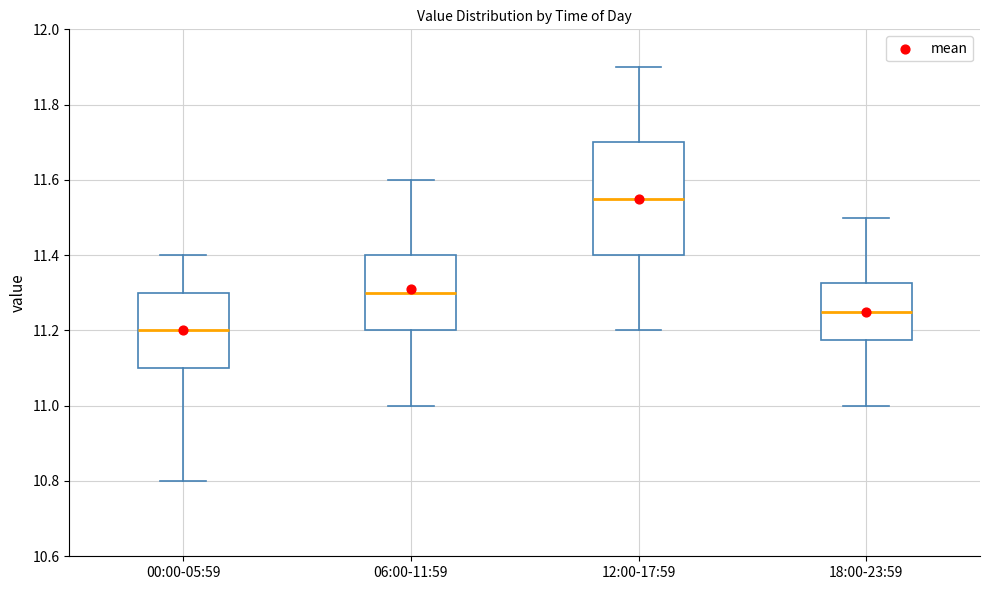

Where is the upper edge of the box for 06:00-11:59 on the y-axis? The values are not printed on the chart, so give them approximately, as read against the axis.

11.40